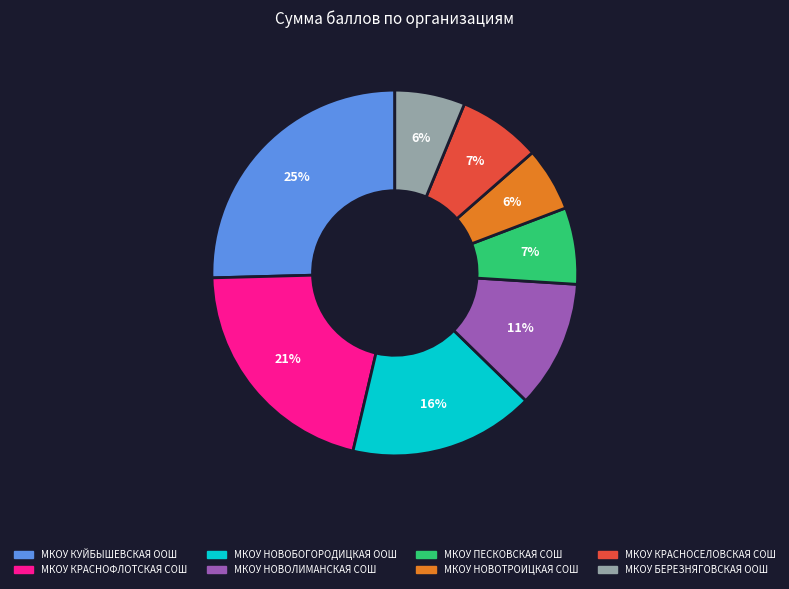

To the nearest percent, what portion does МКОУ БЕРЕЗНЯГОВСКАЯ ООШ represent?

6%